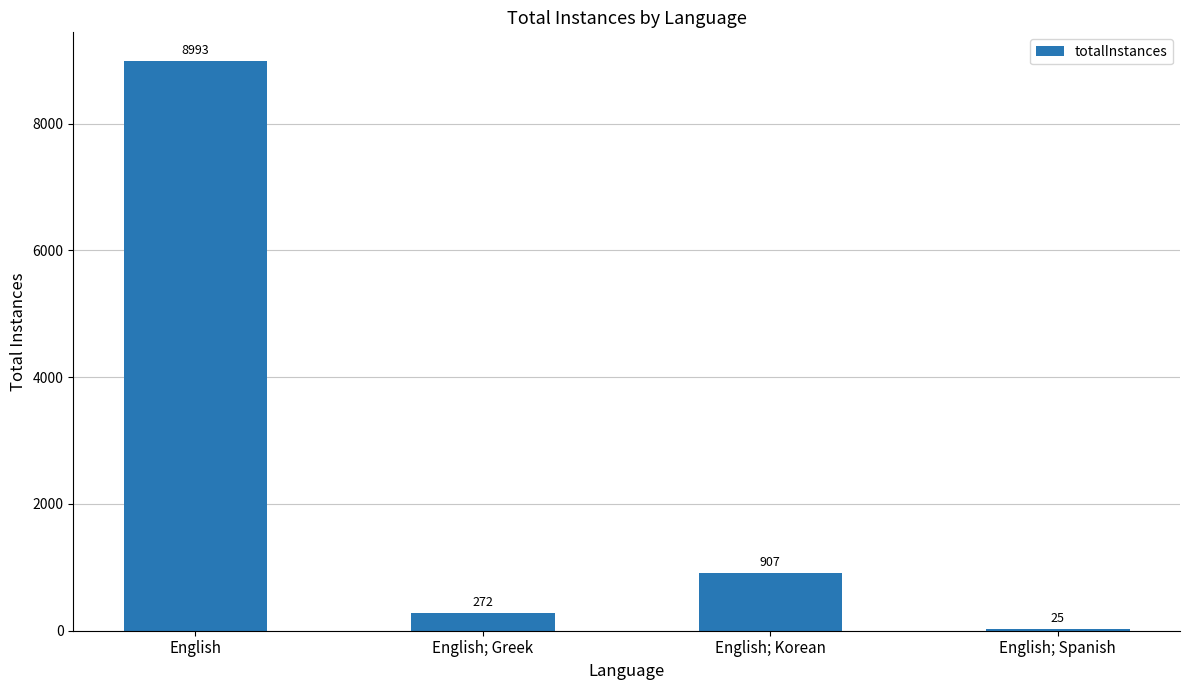

Reading left to right, transcribe all the data shown in this chart.

8993	272	907	25